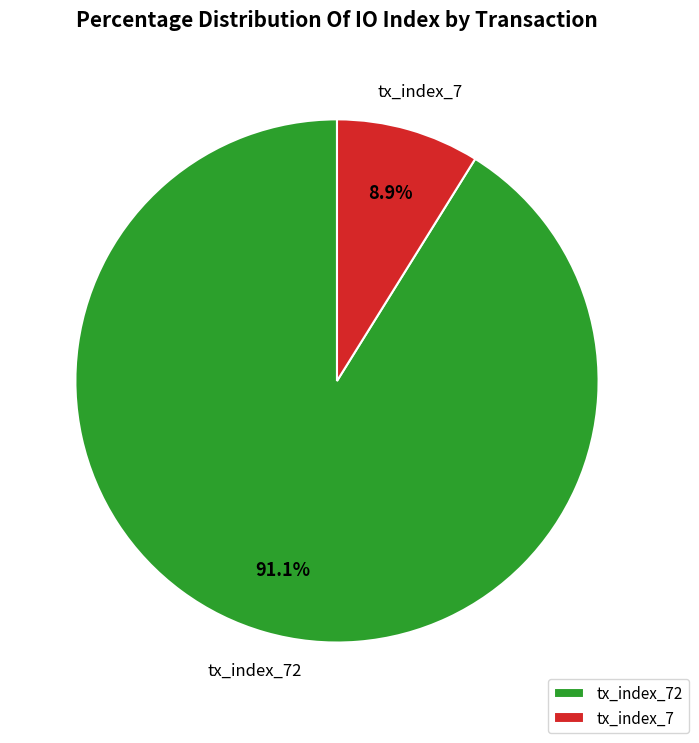

Which slice is the largest?

tx_index_72